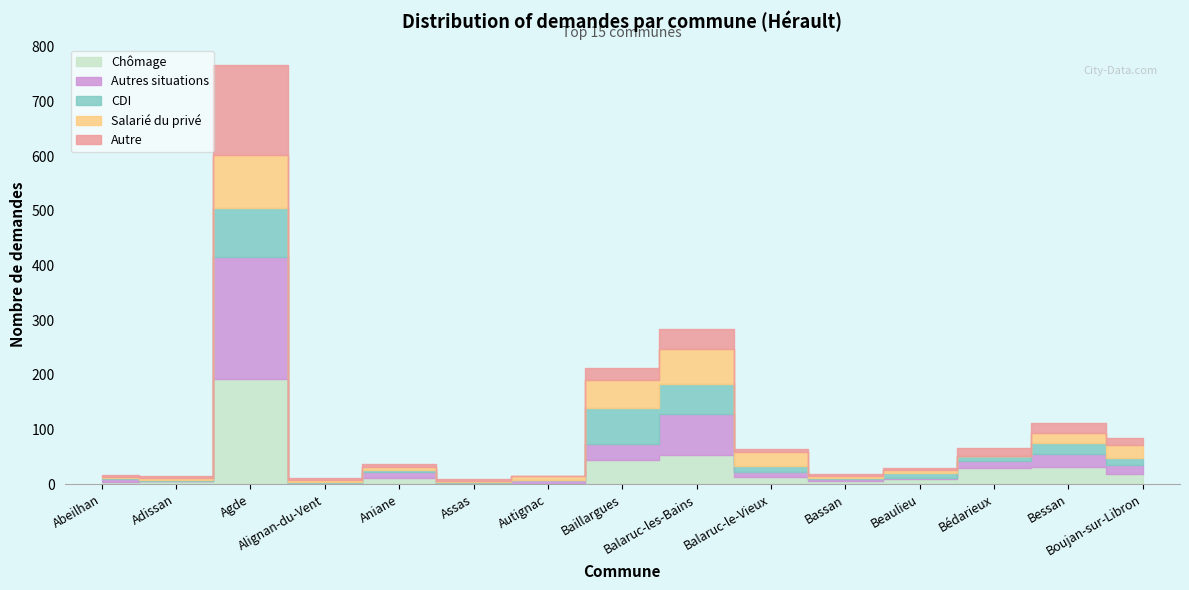

How many data points in Autre are above 5?

7